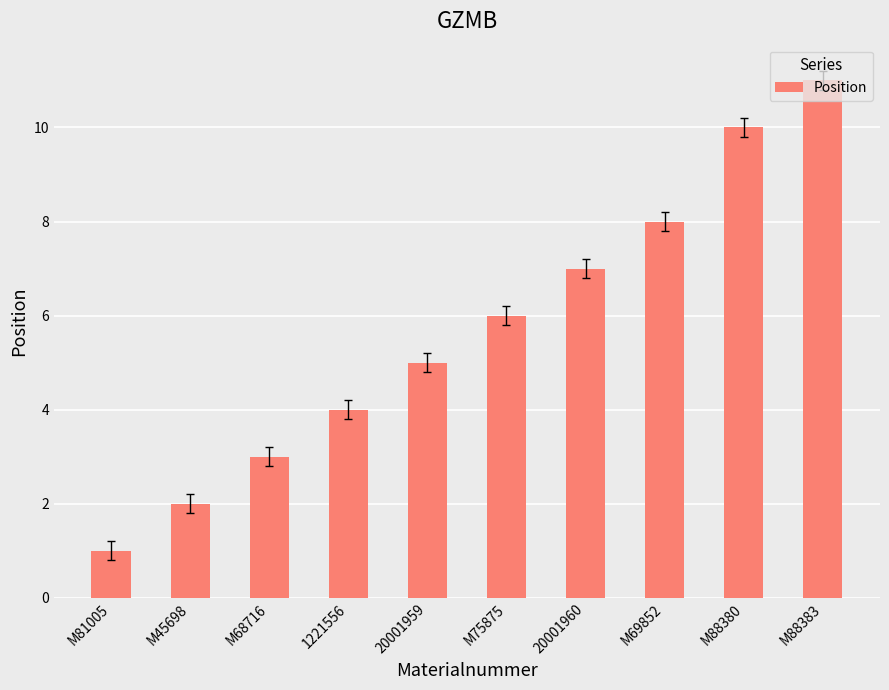

How many series are shown in this chart?

1